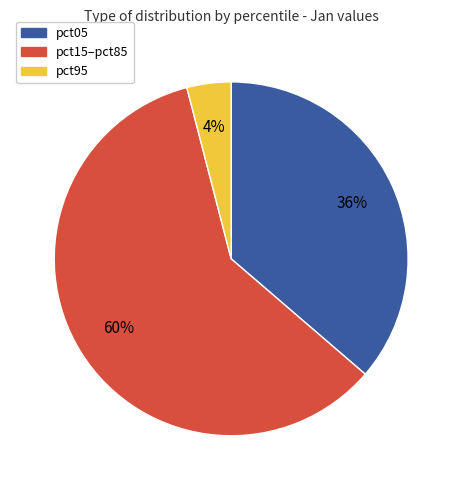

True or false: pct05 accounts for 43% of the total.

False